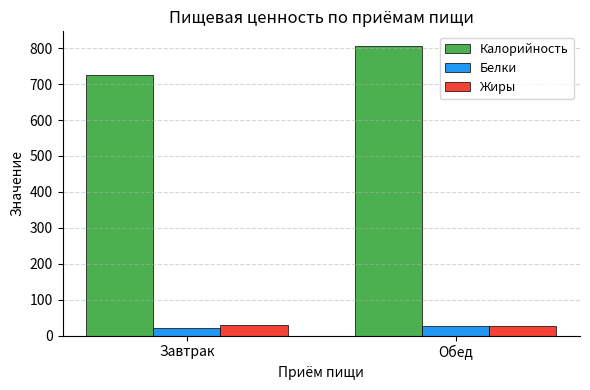

Is it true that Калорийность equals 806.6 at Обед?

True